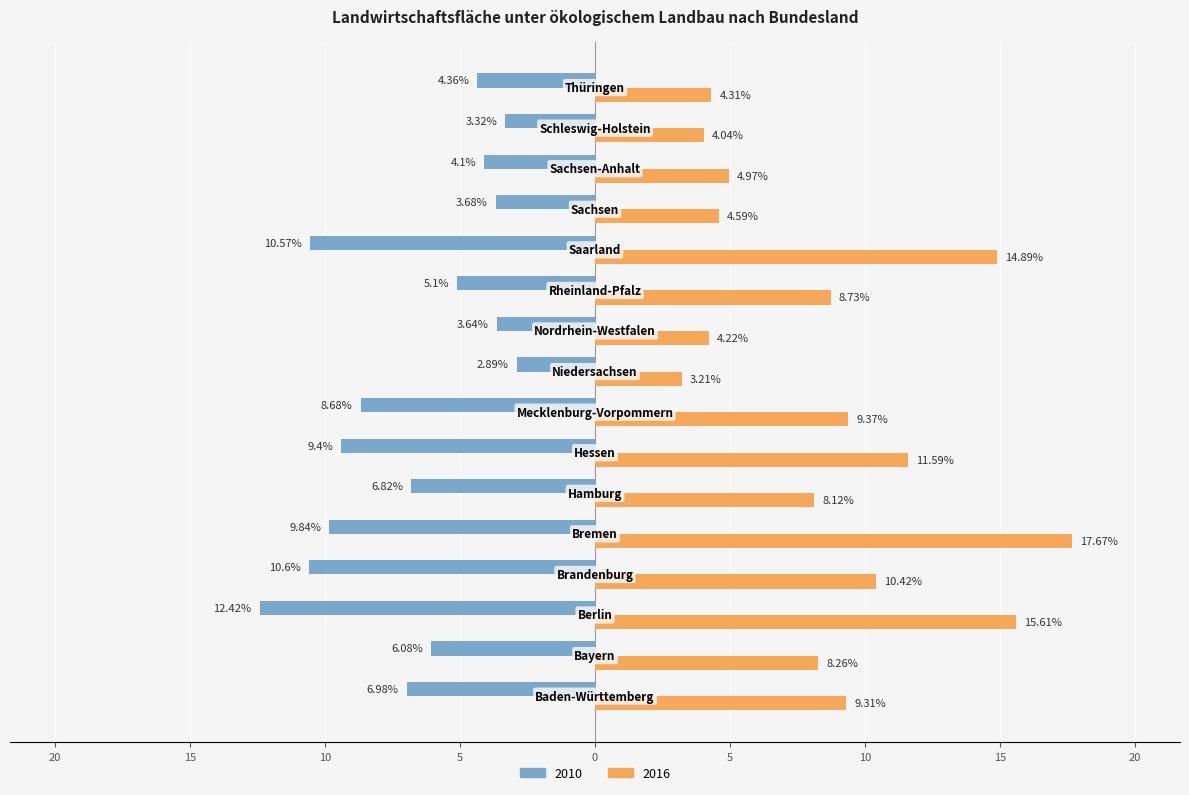

Reading right to left, what are all the values shown in this chart?

2010: Thüringen=-4.4	Schleswig-Holstein=-3.3	Sachsen-Anhalt=-4.1	Sachsen=-3.7	Saarland=-10.6	Rheinland-Pfalz=-5.1	Nordrhein-Westfalen=-3.6	Niedersachsen=-2.9	Mecklenburg-Vorpommern=-8.7	Hessen=-9.4	Hamburg=-6.8	Bremen=-9.8	Brandenburg=-10.6	Berlin=-12.4	Bayern=-6.1	Baden-Württemberg=-7.0
2016: Thüringen=4.3	Schleswig-Holstein=4.0	Sachsen-Anhalt=5.0	Sachsen=4.6	Saarland=14.9	Rheinland-Pfalz=8.7	Nordrhein-Westfalen=4.2	Niedersachsen=3.2	Mecklenburg-Vorpommern=9.4	Hessen=11.6	Hamburg=8.1	Bremen=17.7	Brandenburg=10.4	Berlin=15.6	Bayern=8.3	Baden-Württemberg=9.3